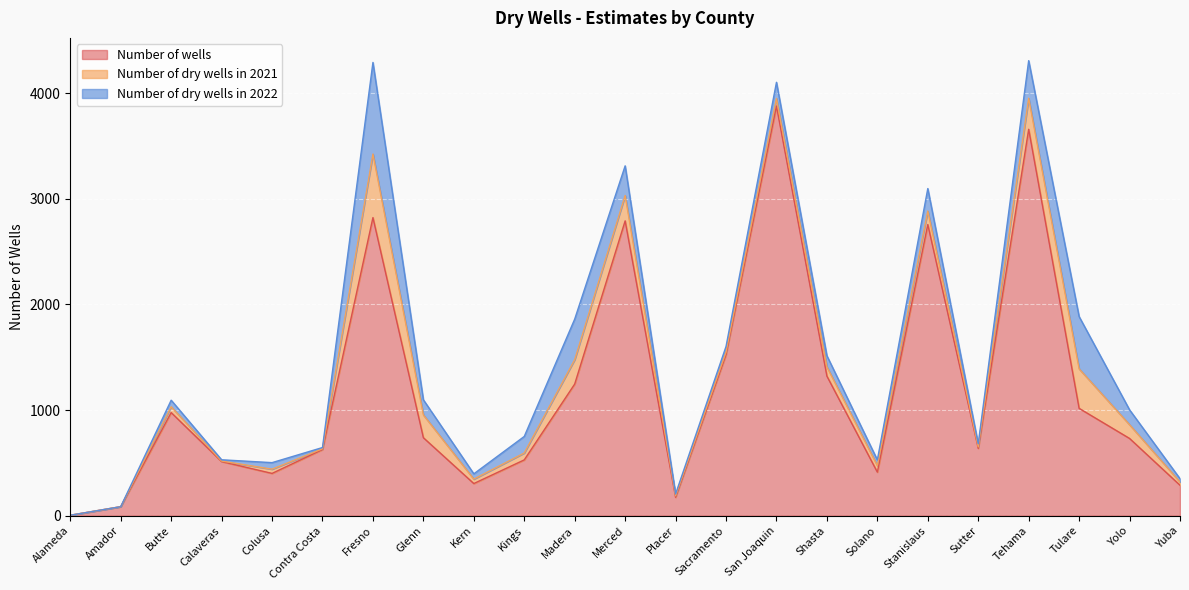

How many values in the Number of wells series are below 731?

11